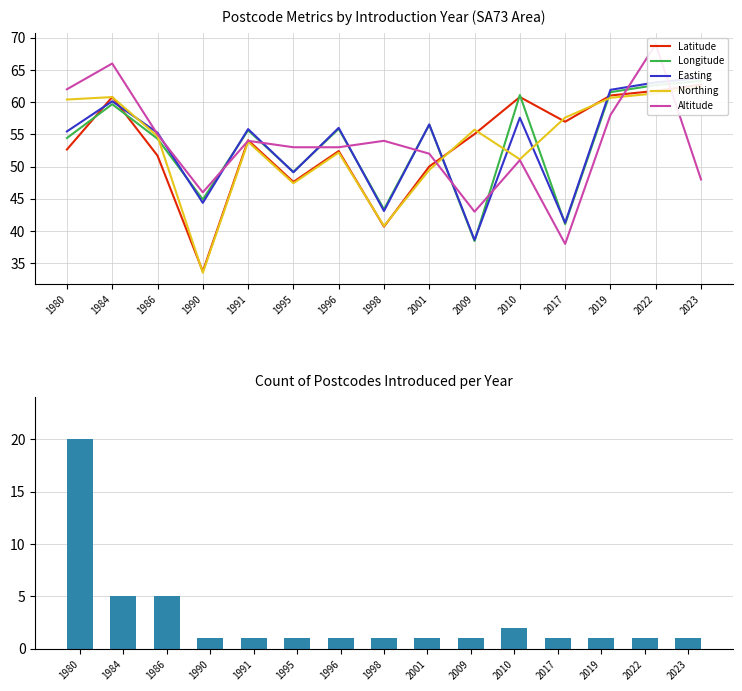

Which has a higher value, 2019 or 2023?

2023